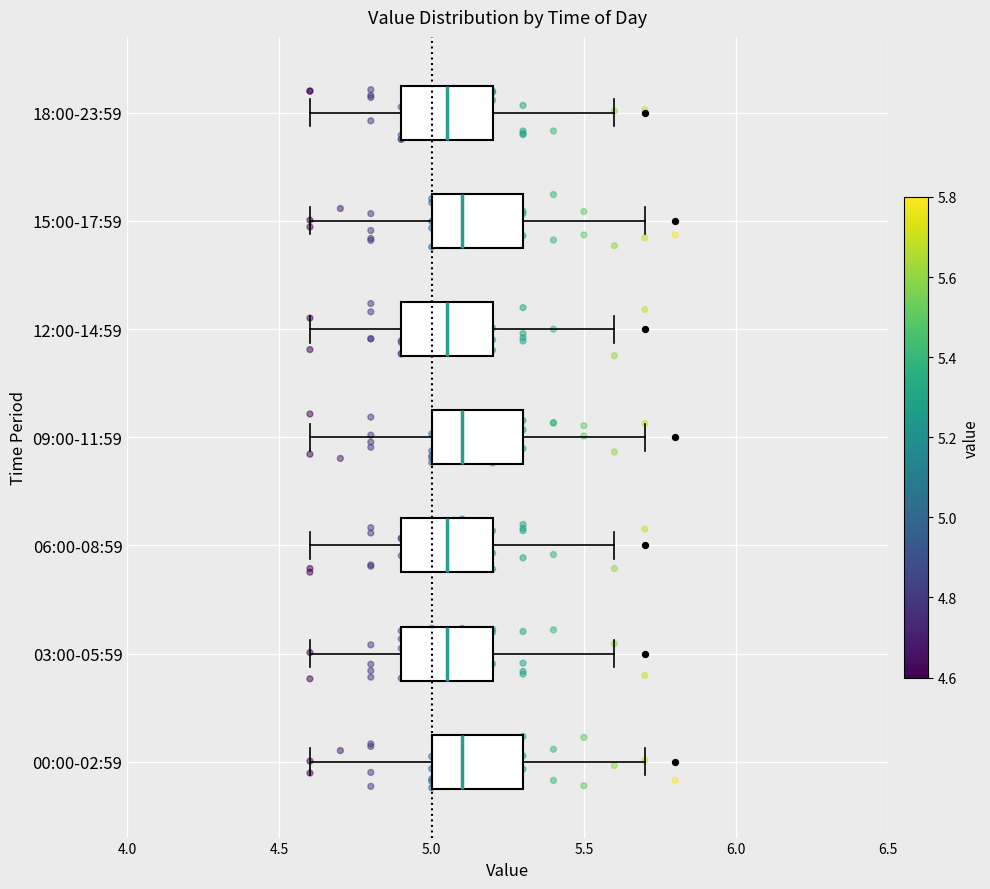

Where is the left edge of the box for 12:00-14:59 on the x-axis? The values are not printed on the chart, so give them approximately, as read against the axis.

4.90